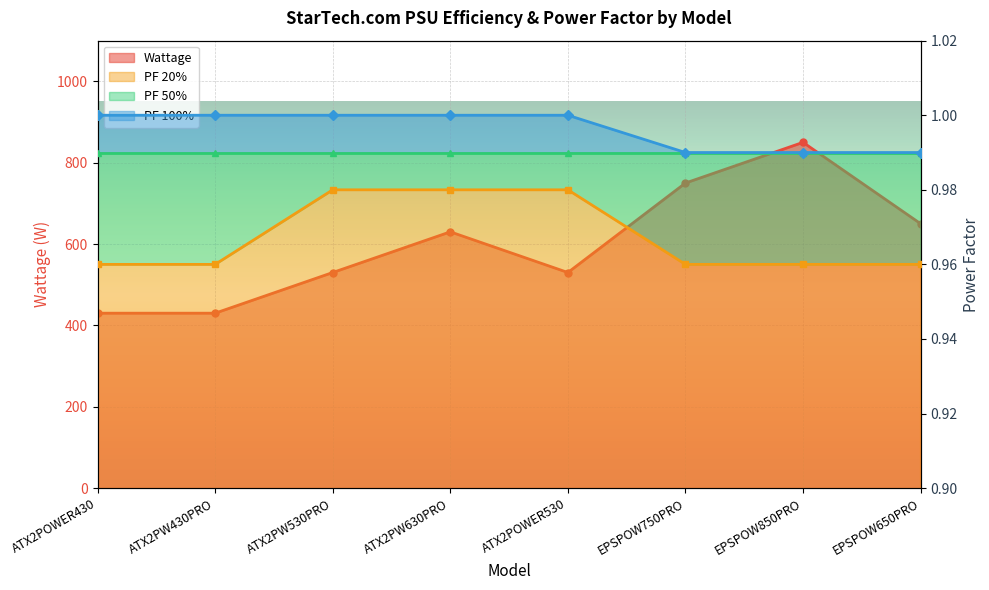

True or false: PF 20% has more than 1 points higher than both neighbors.

False